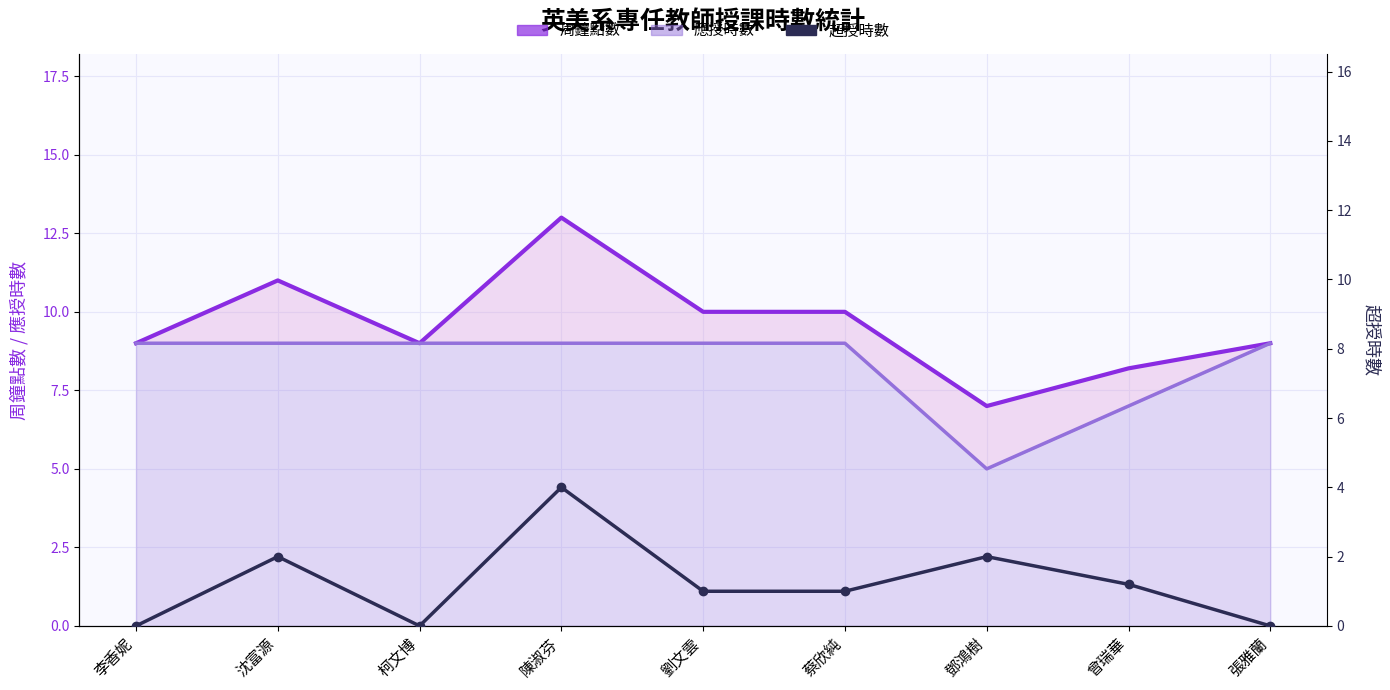

Is the value of 周鐘點數 at 張雅蘭 greater than the value of 應授時數 at 劉文雲?

No